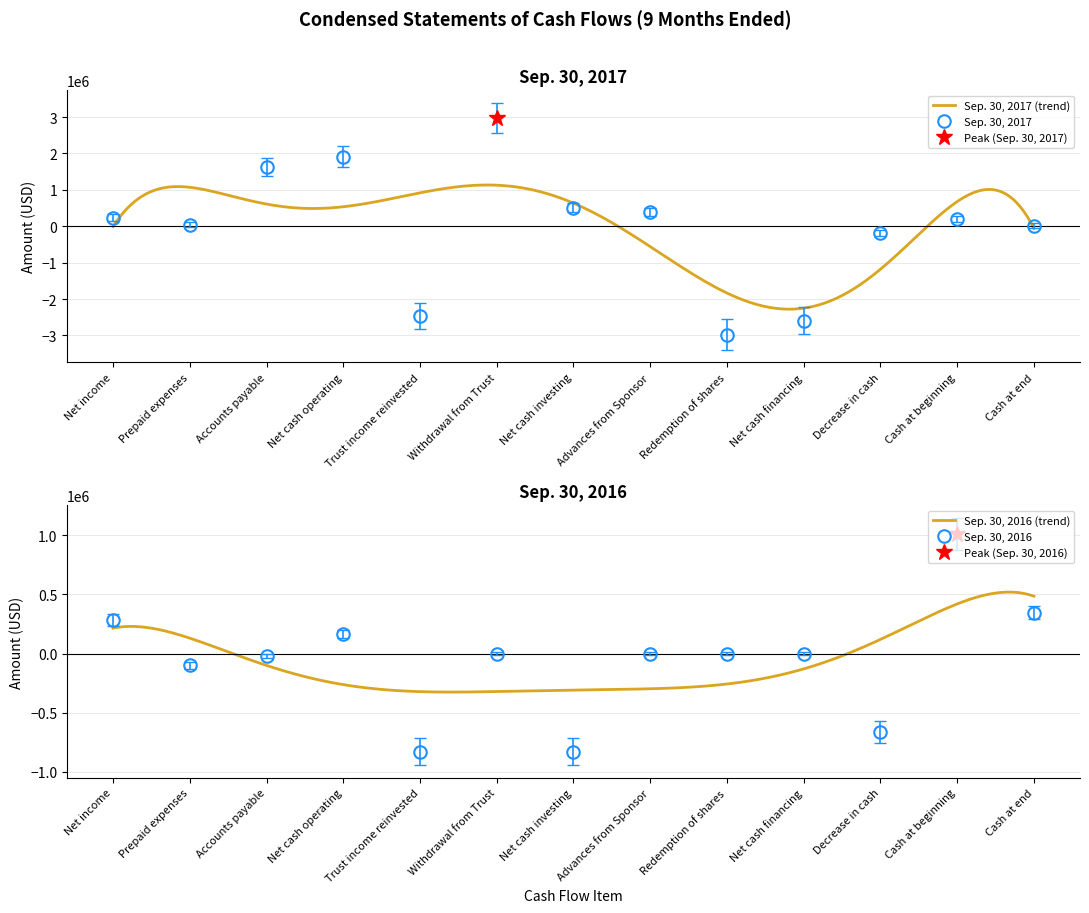

Where does the Sep. 30, 2016 series first go above -16315?

Net income